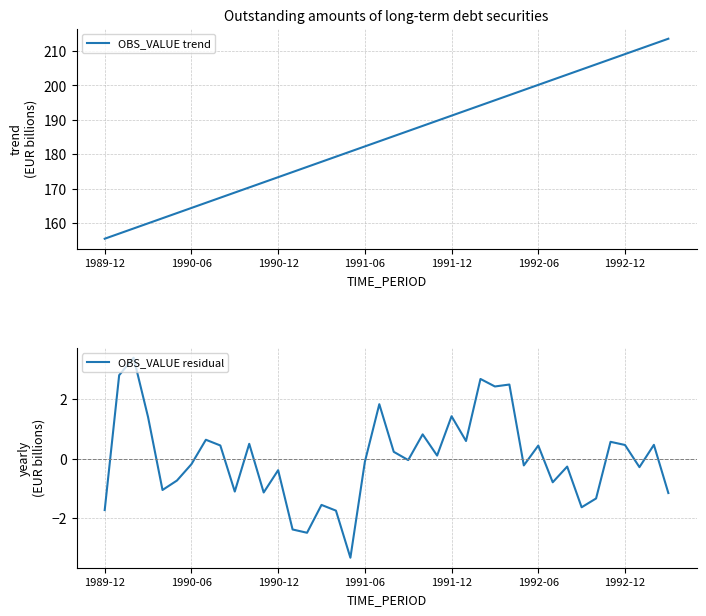

What is the total value across all series at 13?

172.5